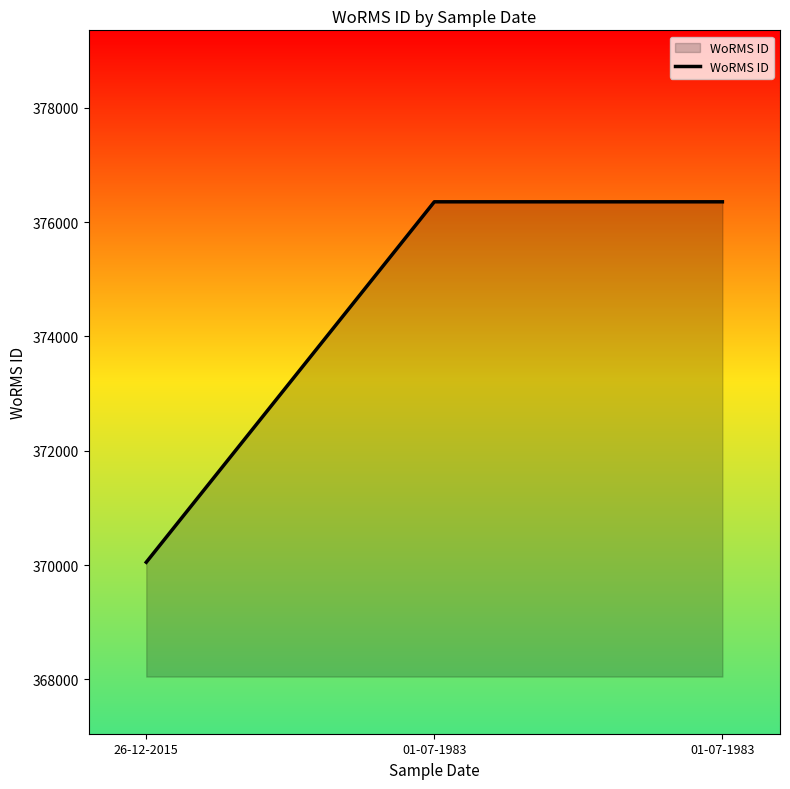

What is the label of the 1st point from the right?

01-07-1983